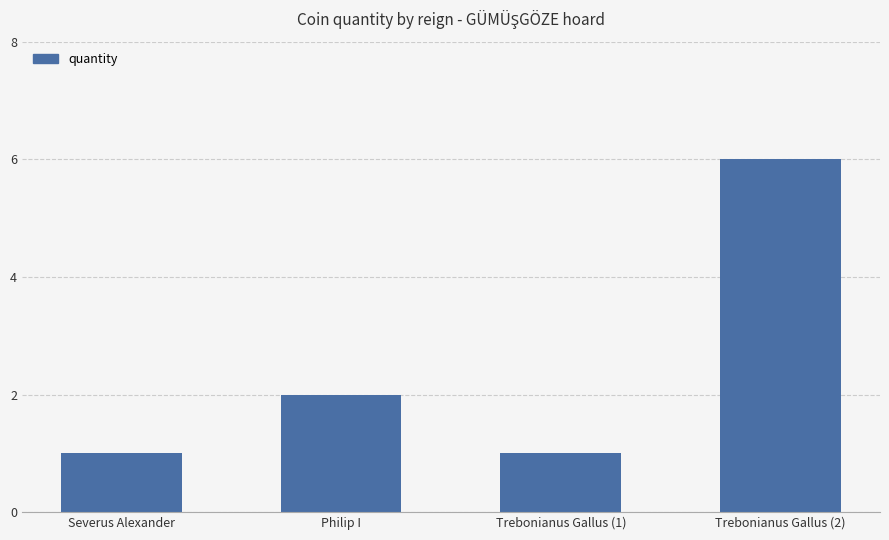

How many values are between 1 and 6?

4